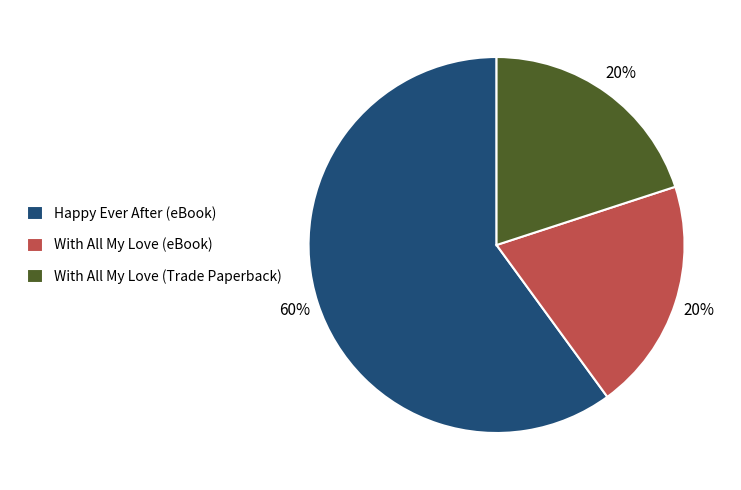

What is the largest slice in the pie chart?

Happy Ever After (eBook)